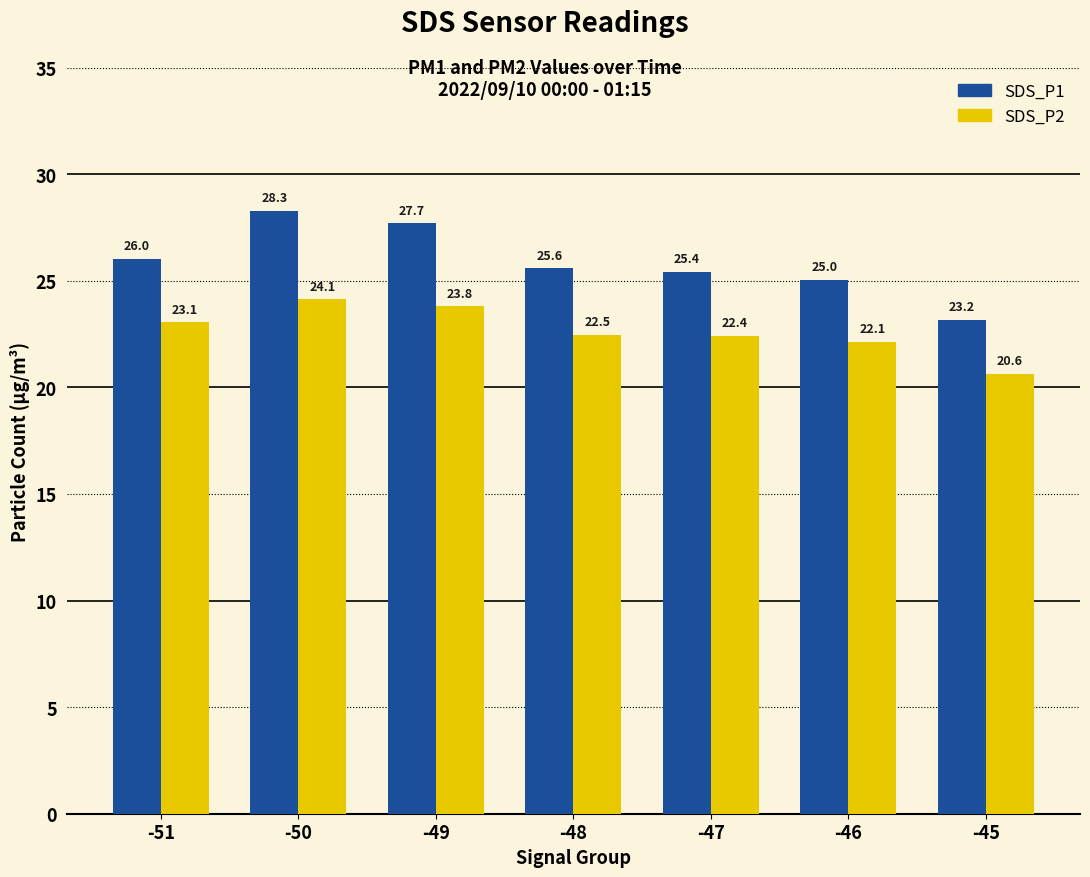

What is the value of the SDS_P1 bar at the 5th from the left?

25.4